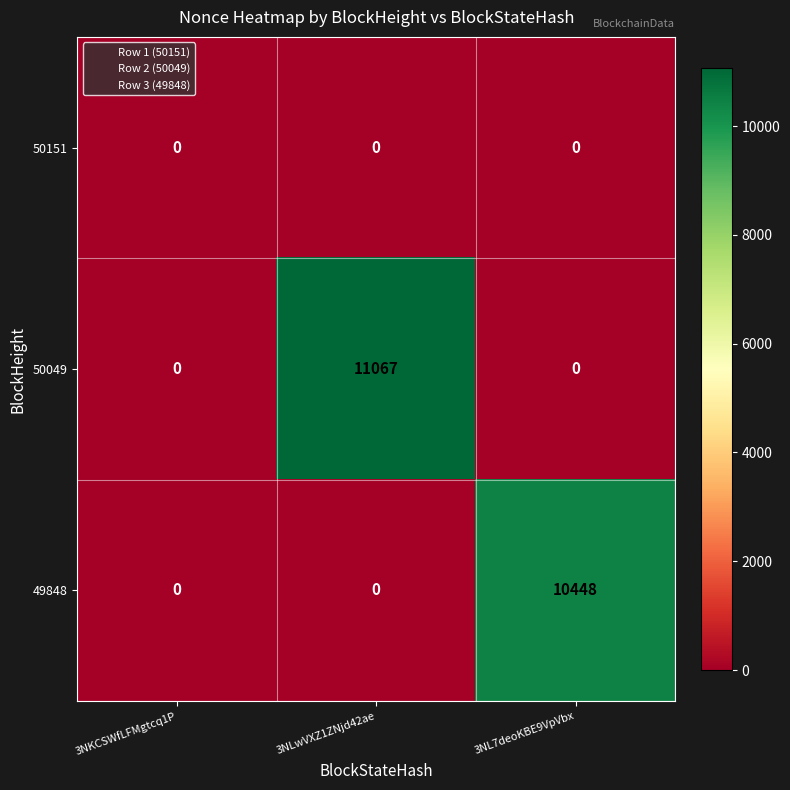

How many 49848 values are between 0 and 10448?

3